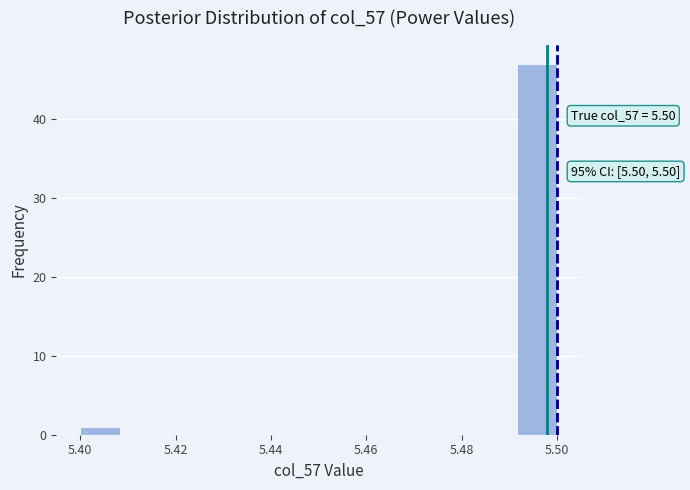

Which range on the x-axis has the tallest bar?

5.492 to 5.500